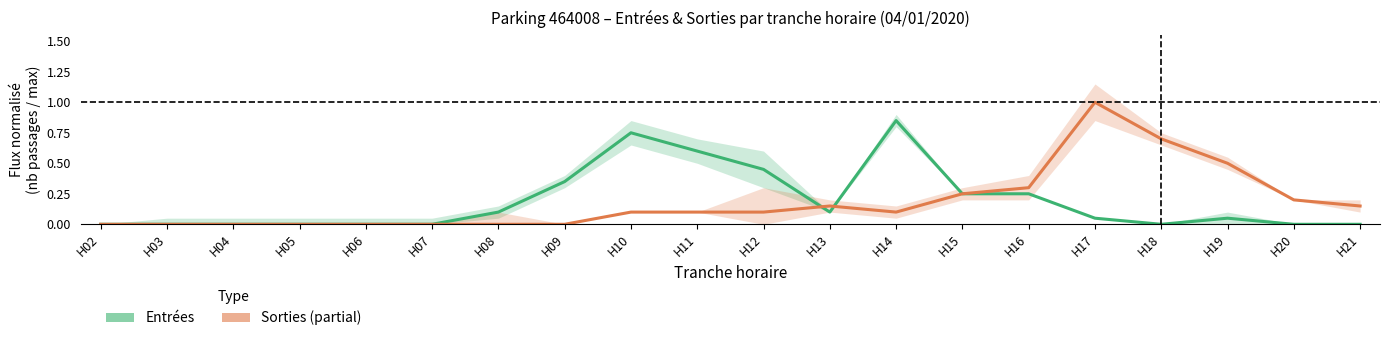

Is the value of SORTIES_NB_HORAIRE at H06 greater than the value of ENTREES_NB_HORAIRE at H18?

No